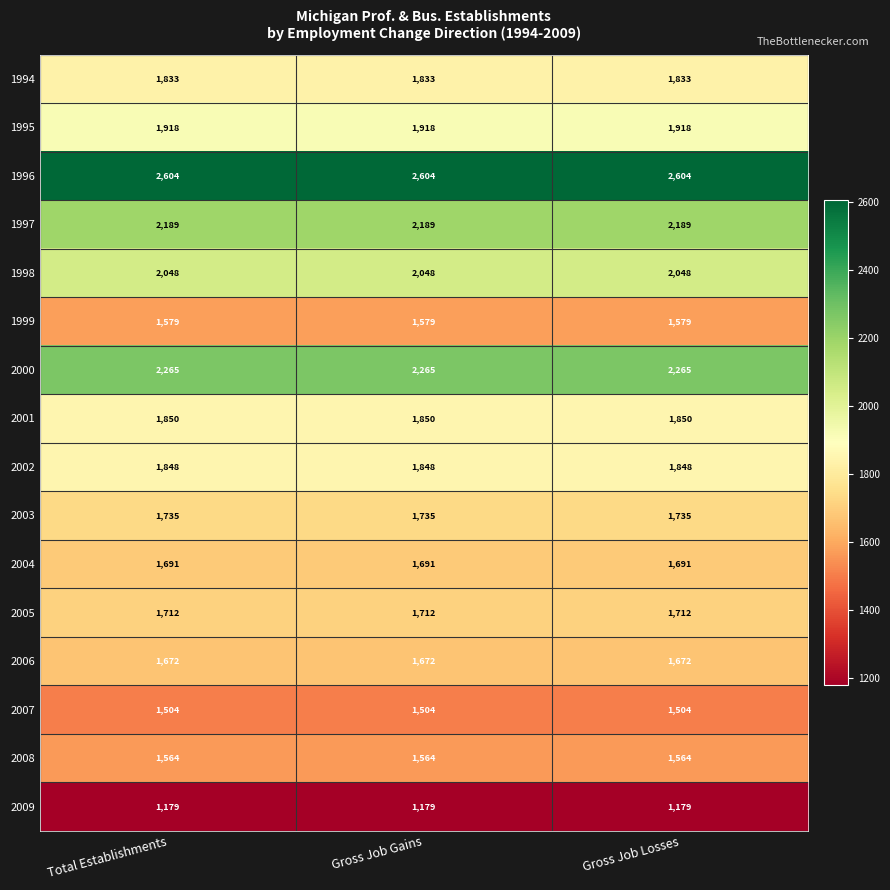

What is the sum of the 2008 values at Gross Job Losses and Total Establishments?

3128